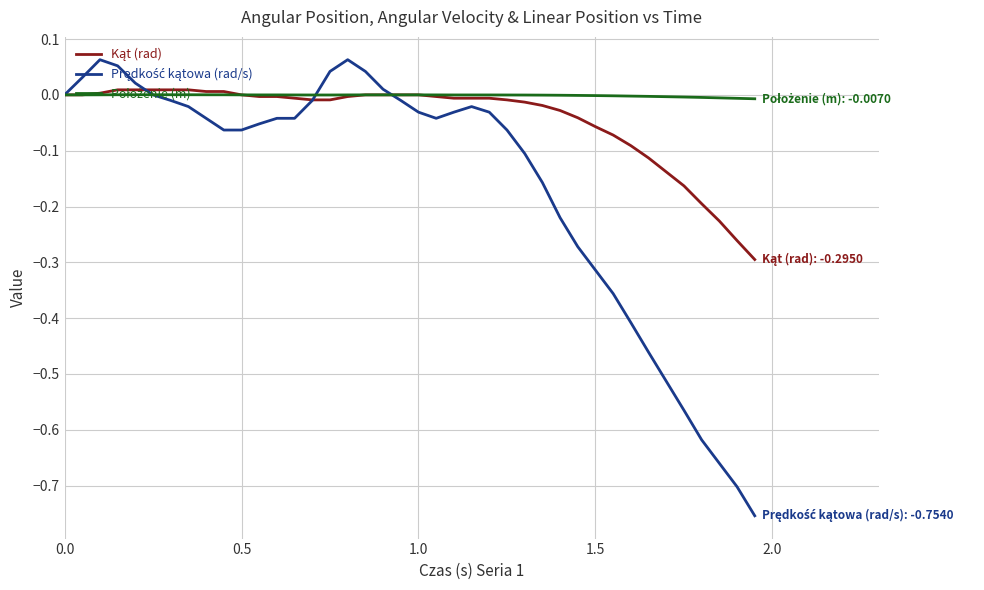

Does the chart display data point markers on the line(s)?

No